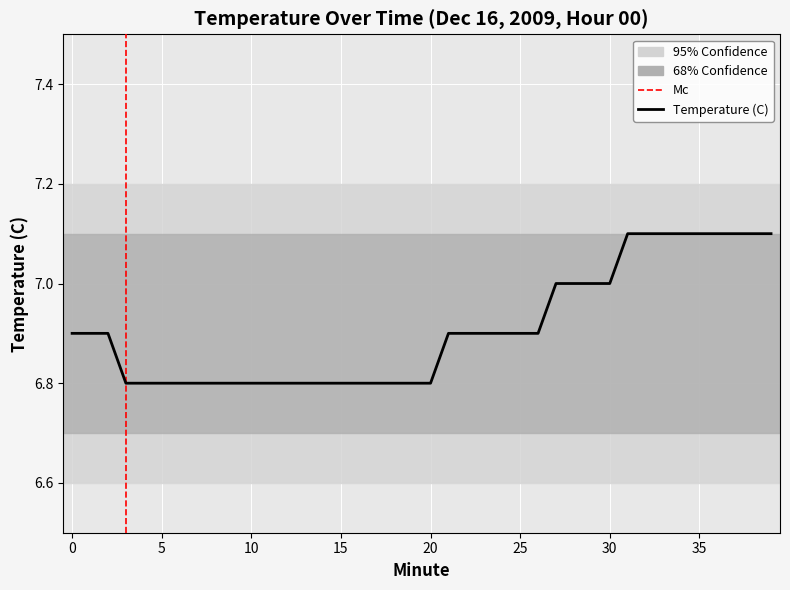

Approximately how many times larger is the value at 10 compared to 19?

1.0